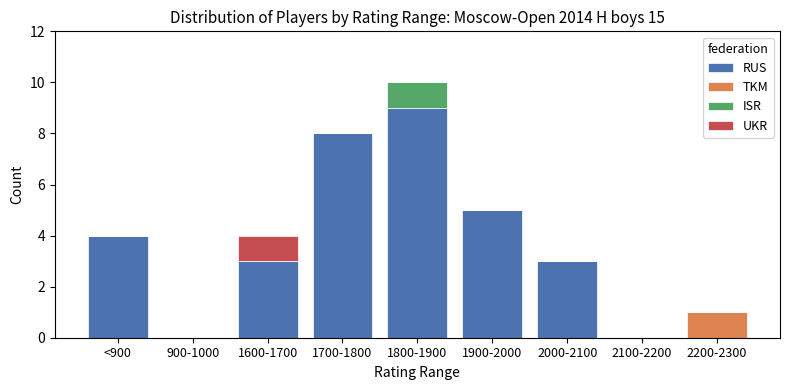

How many categories are shown in the chart?

9